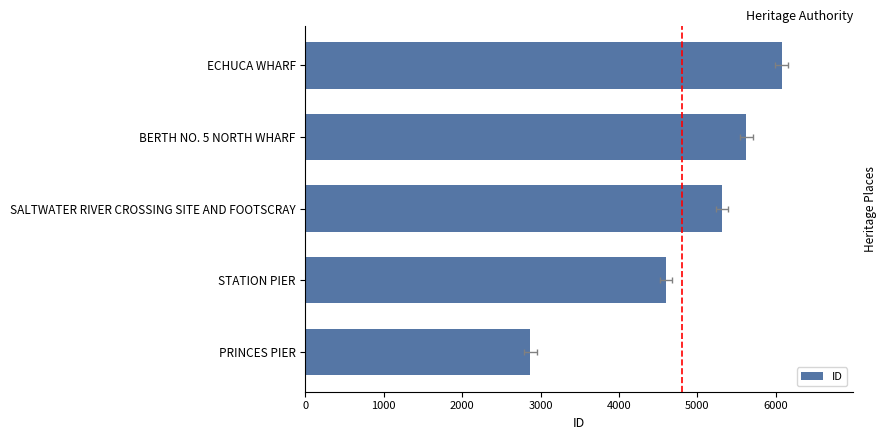

What is the difference between the second highest and minimum values?

2757